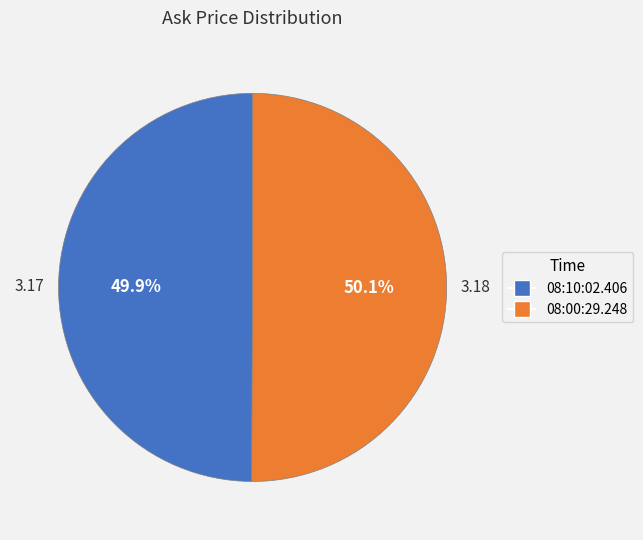

Approximately how many times larger is the value at 08:00:29.248 compared to 08:10:02.406?

1.0